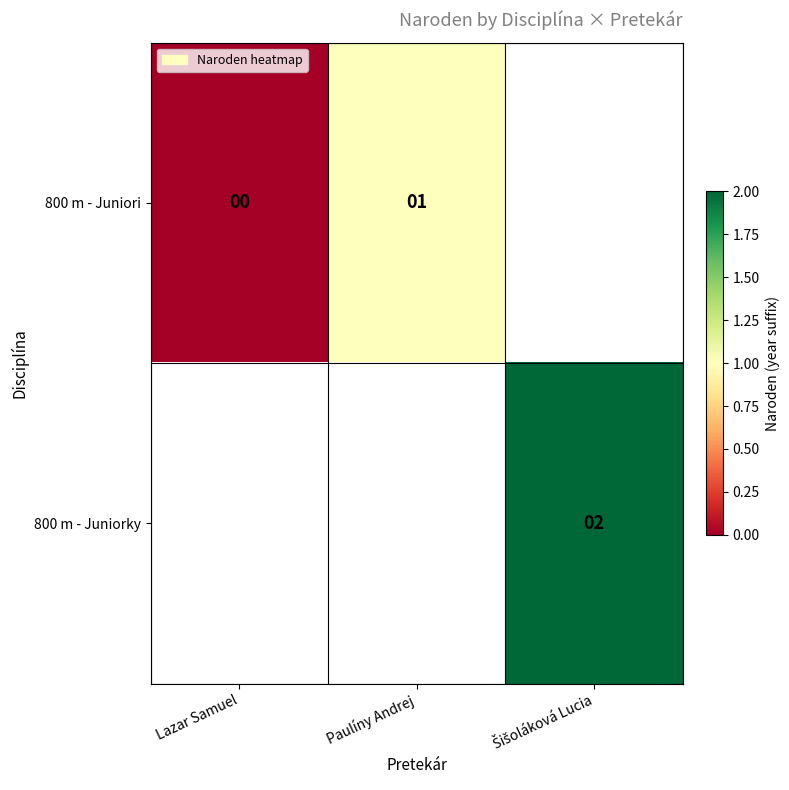

The 800 m - Juniori series shows 1 at Paulíny Andrej. True or false?

True